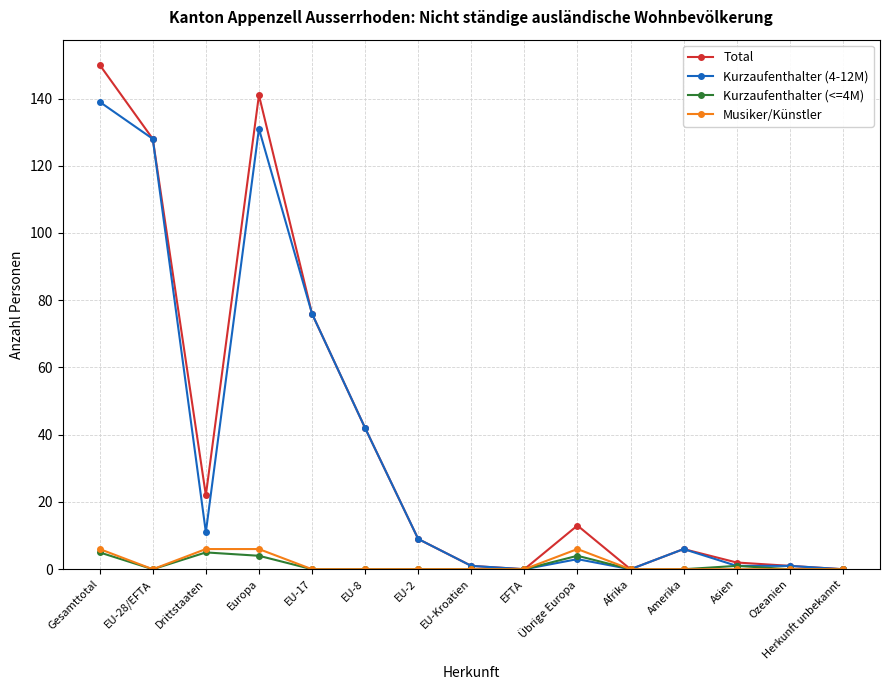

What position from the left is Übrige Europa?

10